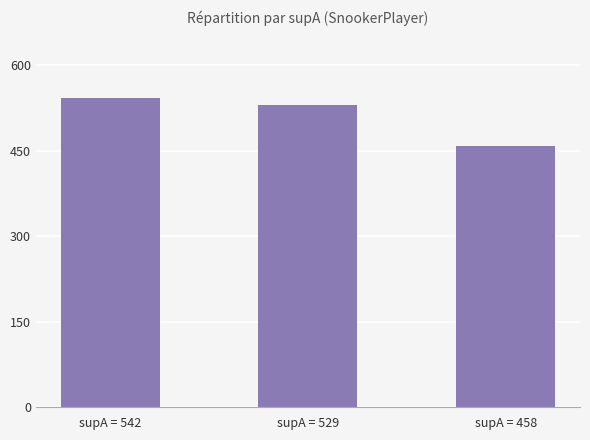

Count the values in the range 458 to 542.

3